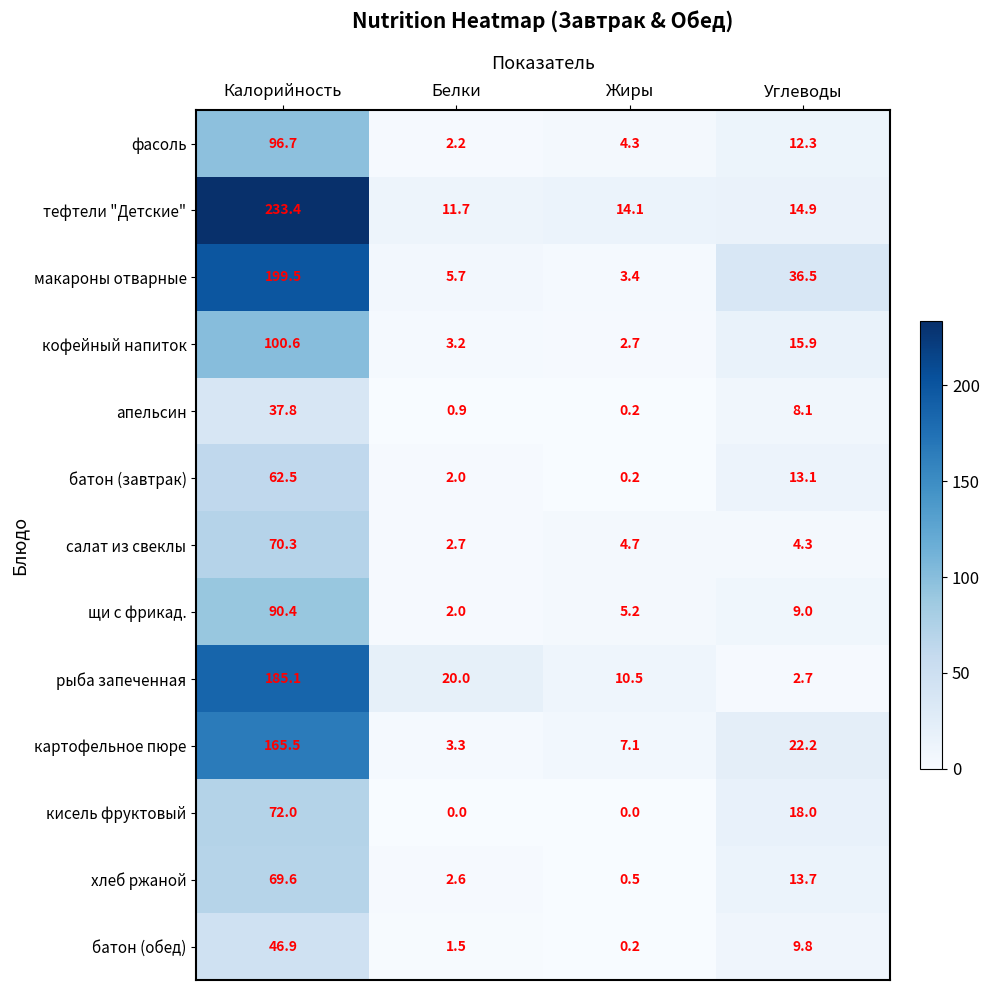

At which category is the sum across all series the highest?

Калорийность